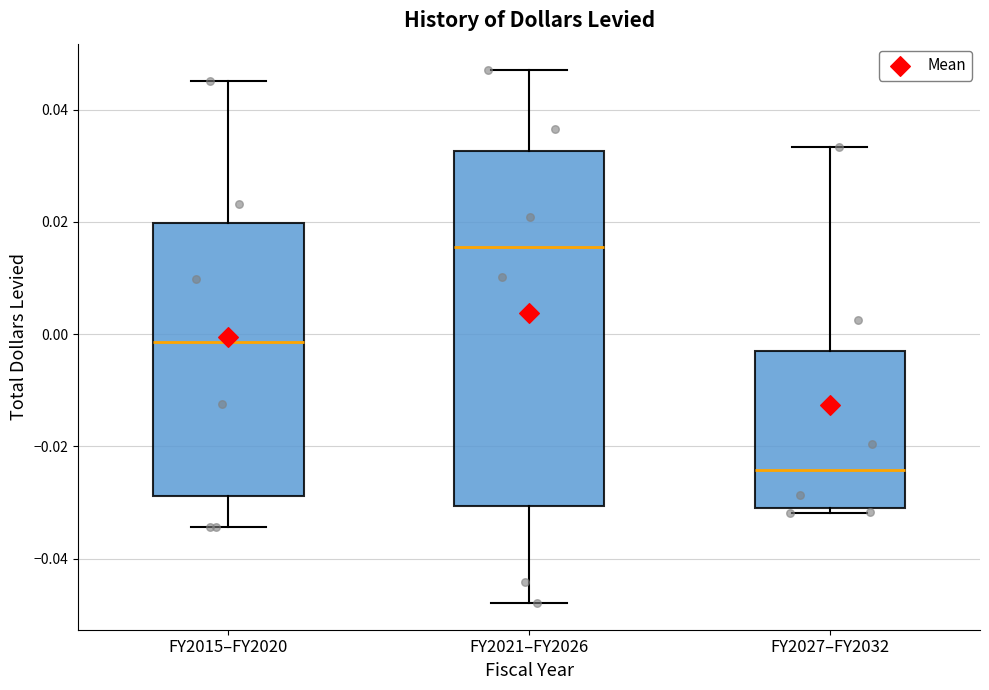

Reading left to right, transcribe this box plot: for each box, give where its median line is, the range the box spans, and where its two whiskers end, as read against the y-axis. The values are not printed on the chart, so give them approximately, as read against the axis.

FY2015–FY2020: median -0.002, box -0.028 to 0.020, whiskers -0.034 to 0.046
FY2021–FY2026: median 0.016, box -0.030 to 0.032, whiskers -0.048 to 0.046
FY2027–FY2032: median -0.024, box -0.030 to -0.004, whiskers -0.032 to 0.034